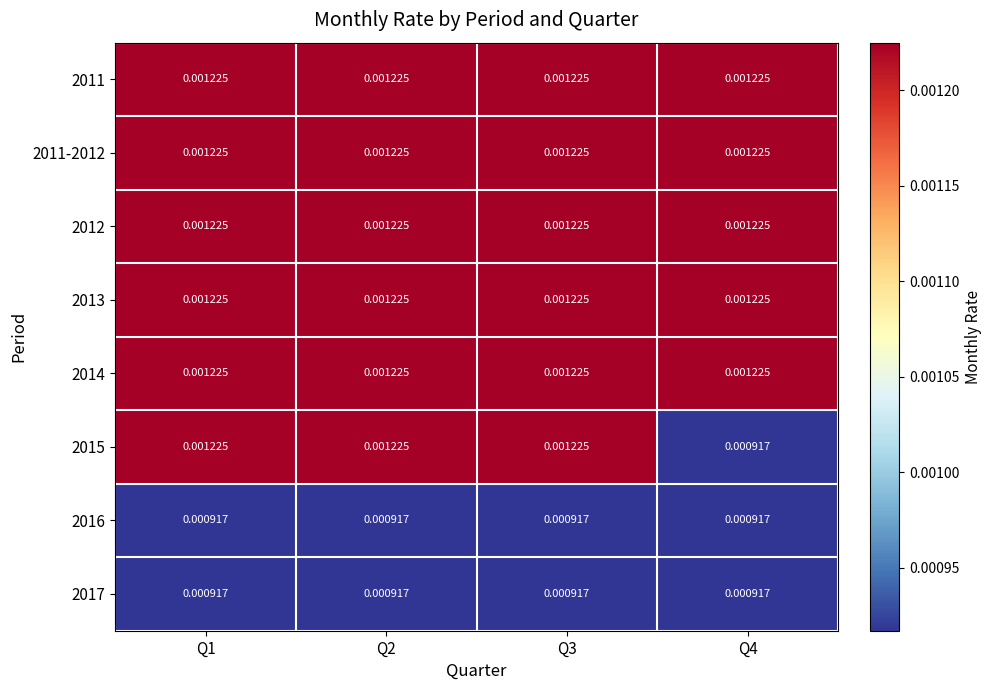

Is the value of 2011-2012 at Q1 greater than the value of 2016 at Q4?

Yes